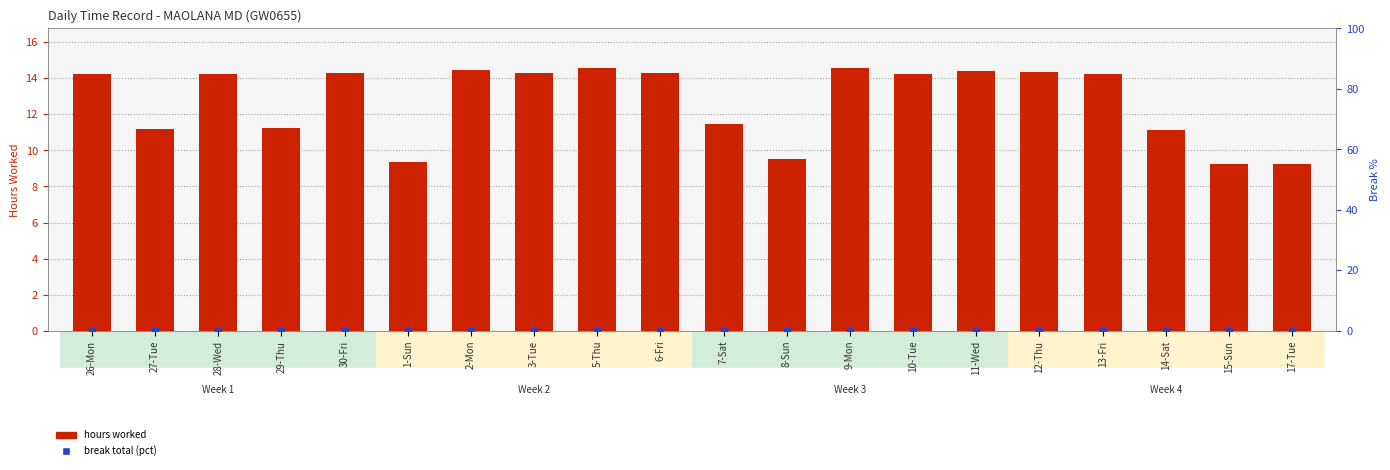

What is the total value across all series at 5-Thu?

14.5